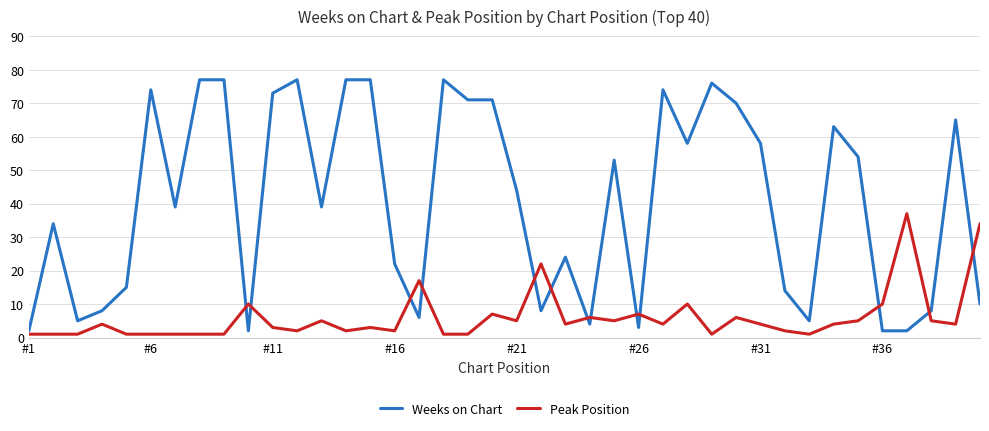

How many intersections are there between Peak Position and Weeks on Chart?

13